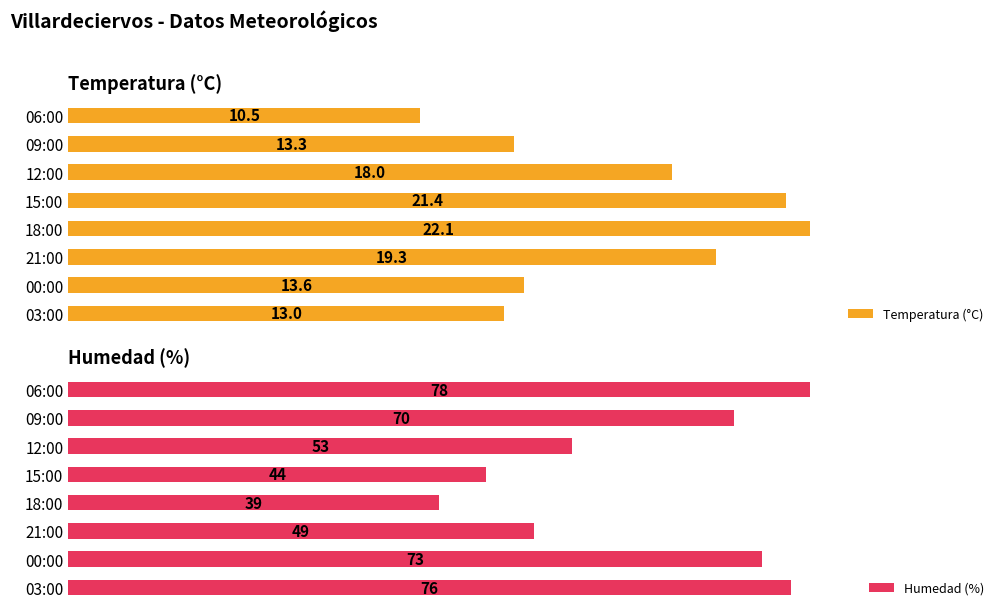

At which label is Humedad (%) closest to 58?

12:00